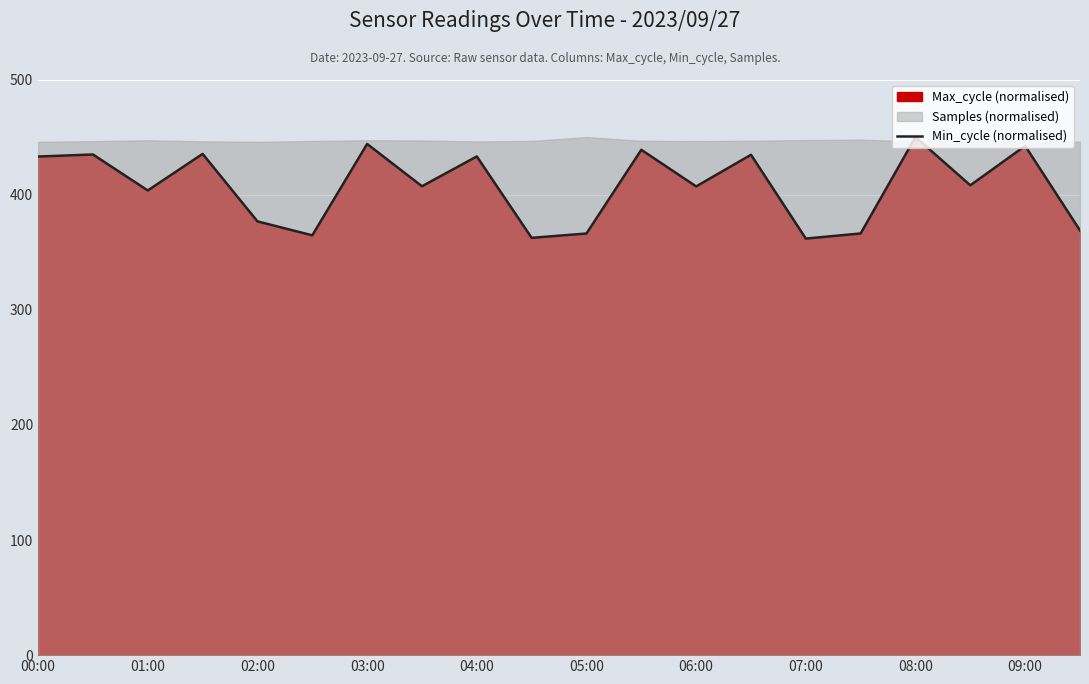

The Min_cycle (normalised) series shows 592.5 at 00:00. True or false?

False